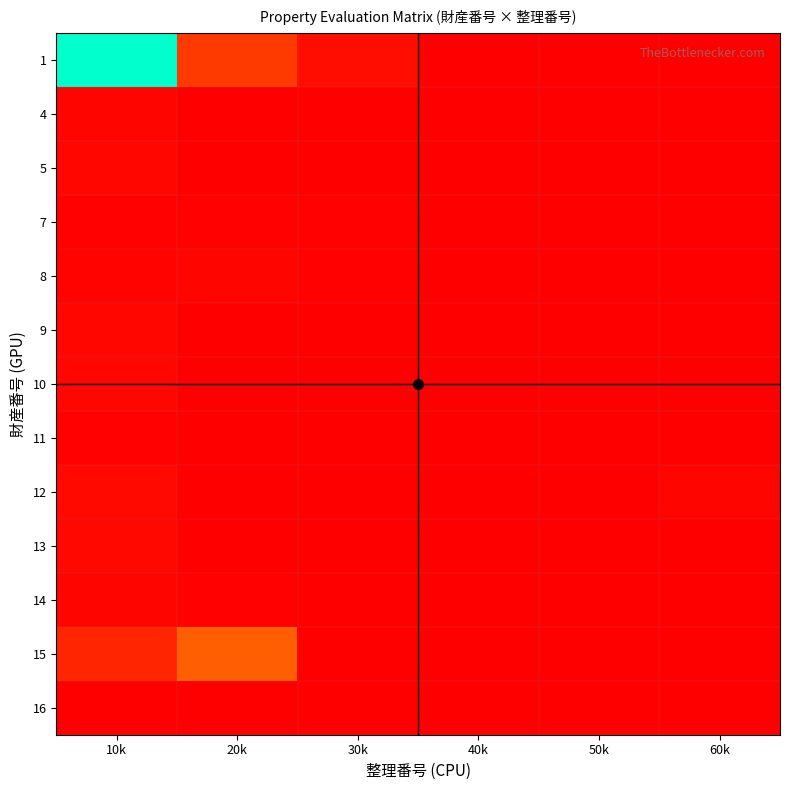

Reading left to right, extract all data points from this chart.

1: 10k=133740088	20k=20390667	30k=5408000	40k=0	50k=0	60k=0
4: 10k=2312976	20k=0	30k=0	40k=0	50k=0	60k=0
5: 10k=2358439	20k=0	30k=0	40k=0	50k=0	60k=0
7: 10k=911579	20k=879595	30k=1104586	40k=0	50k=0	60k=0
8: 10k=1409400	20k=2010922	30k=553408	40k=5920	50k=0	60k=0
9: 10k=2566897	20k=0	30k=0	40k=0	50k=0	60k=0
10: 10k=2488192	20k=225	30k=535	40k=1605	50k=38	60k=0
11: 10k=1175123	20k=130	30k=3600	40k=5335	50k=0	60k=0
12: 10k=3497755	20k=1583	30k=980	40k=2475	50k=165	60k=1831137
13: 10k=2949315	20k=2435	30k=1840	40k=3000	50k=2005	60k=260
14: 10k=1884794	20k=760740	30k=388550	40k=0	50k=0	60k=0
15: 10k=13173878	20k=33189219	30k=0	40k=0	50k=0	60k=0
16: 10k=5365	20k=0	30k=0	40k=0	50k=0	60k=0